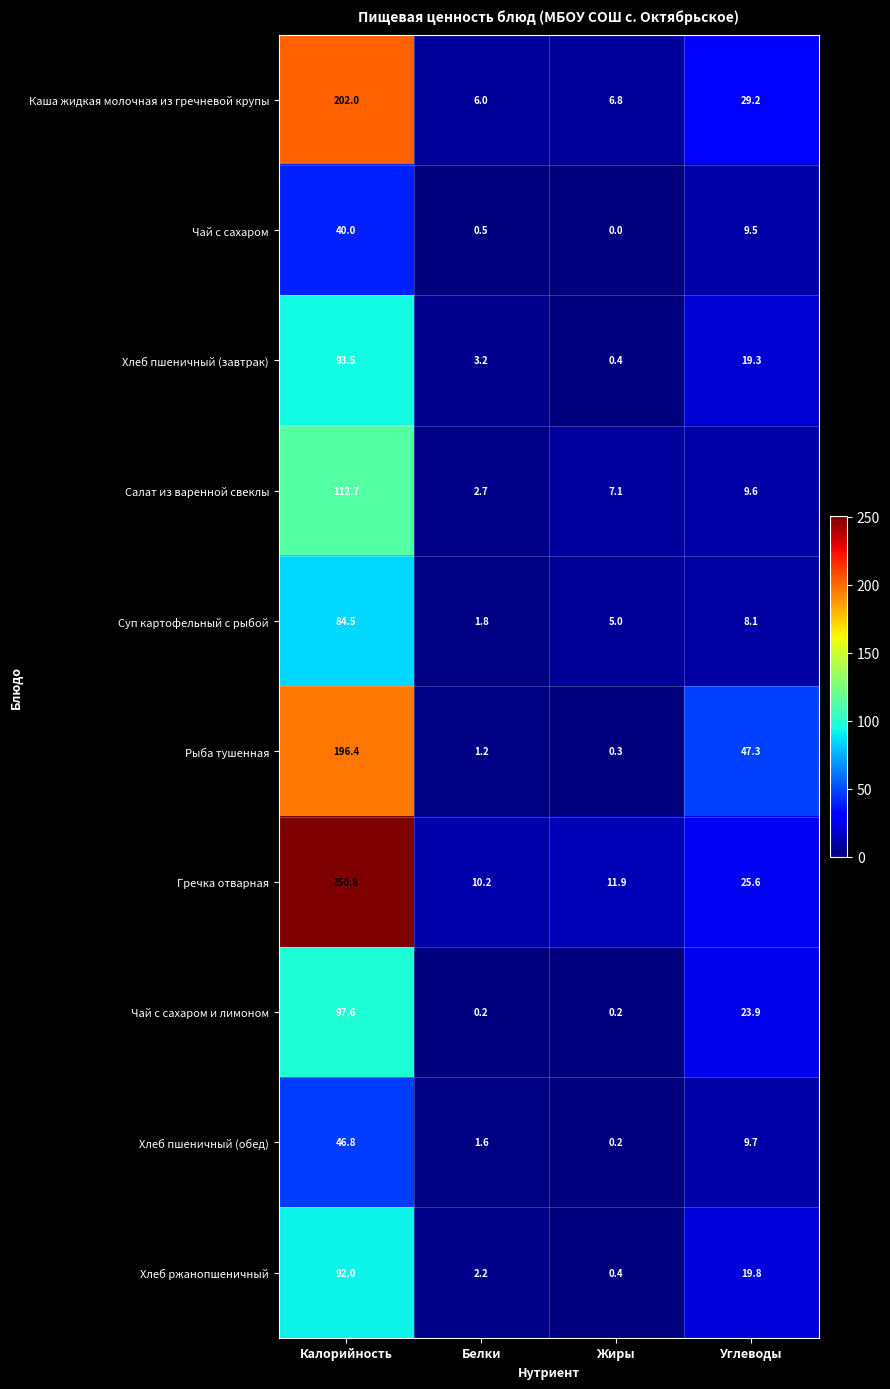

What is the lowest value of the Суп картофельный с рыбой series?

1.8